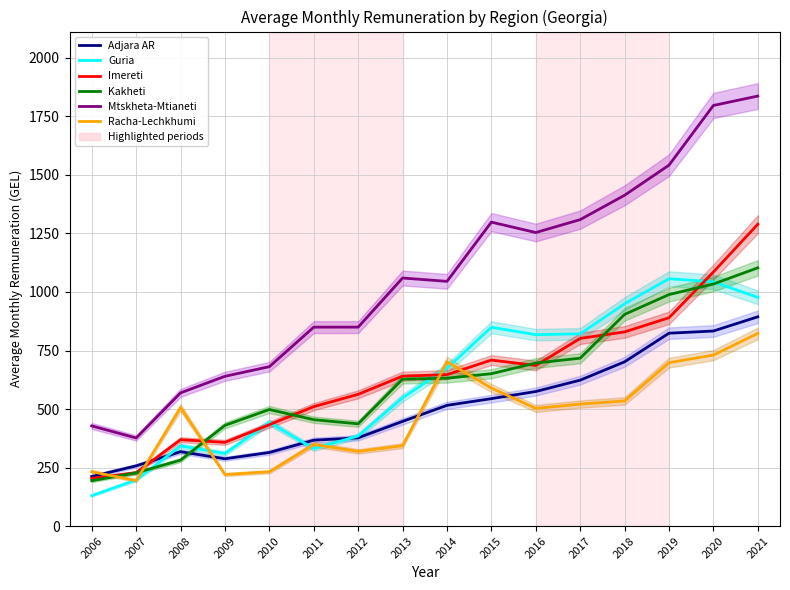

What is the greatest value displayed?

1836.7